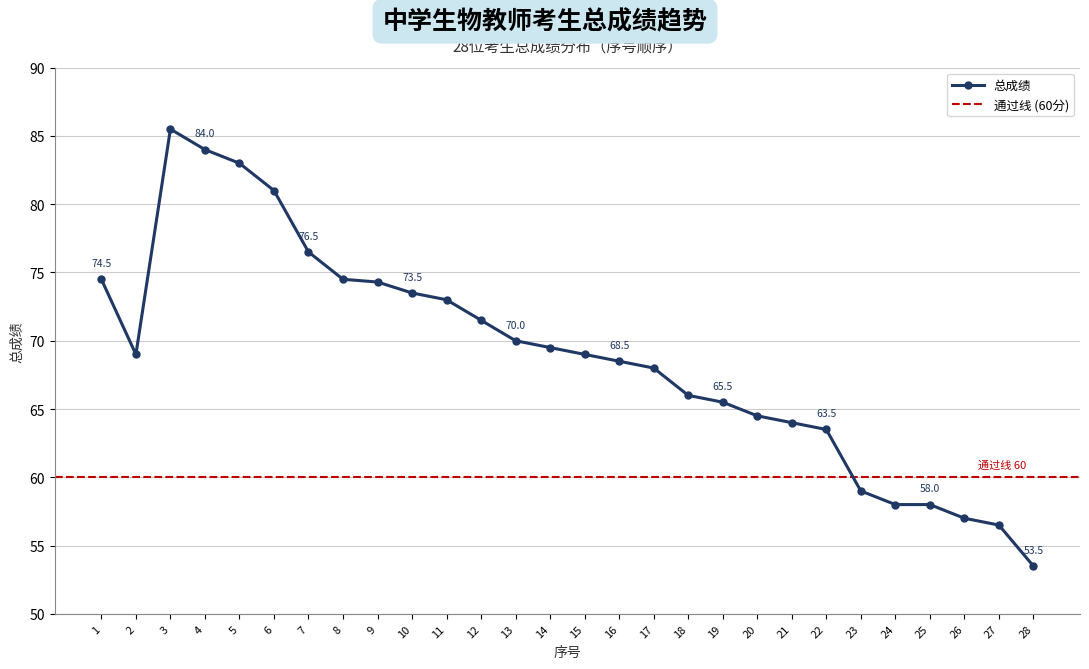

Does the chart have visible grid lines?

Yes